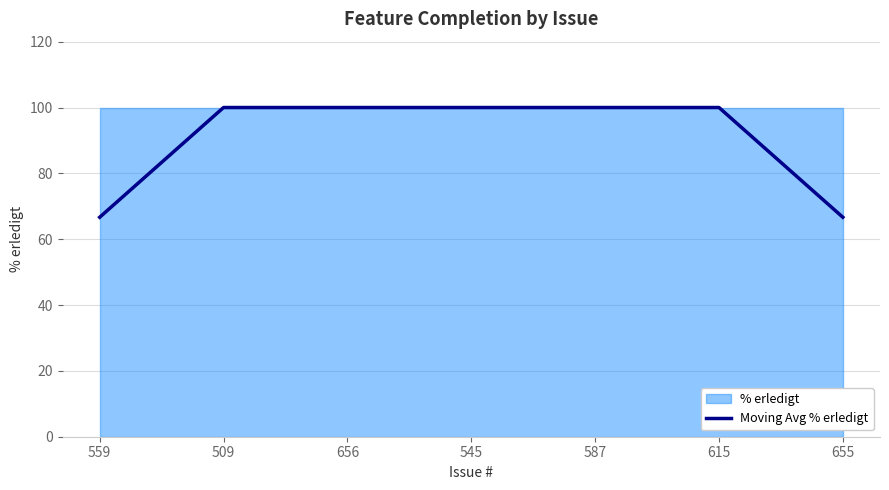

Rank the categories by value from highest to lowest.

509, 656, 545, 587, 615, 559, 655